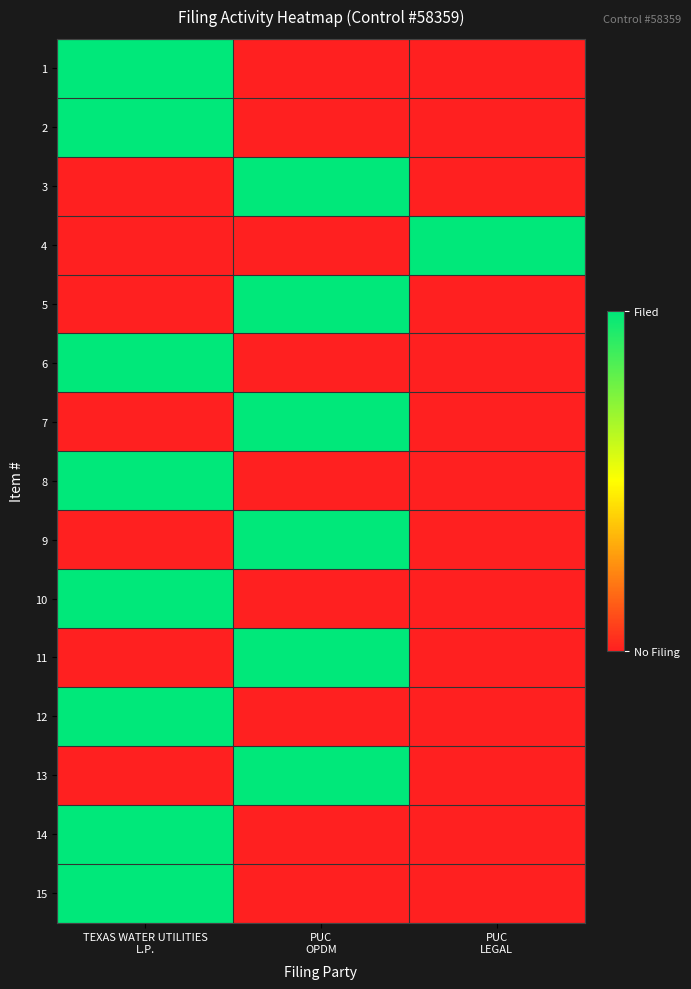

Count the number of categories in the chart.

3